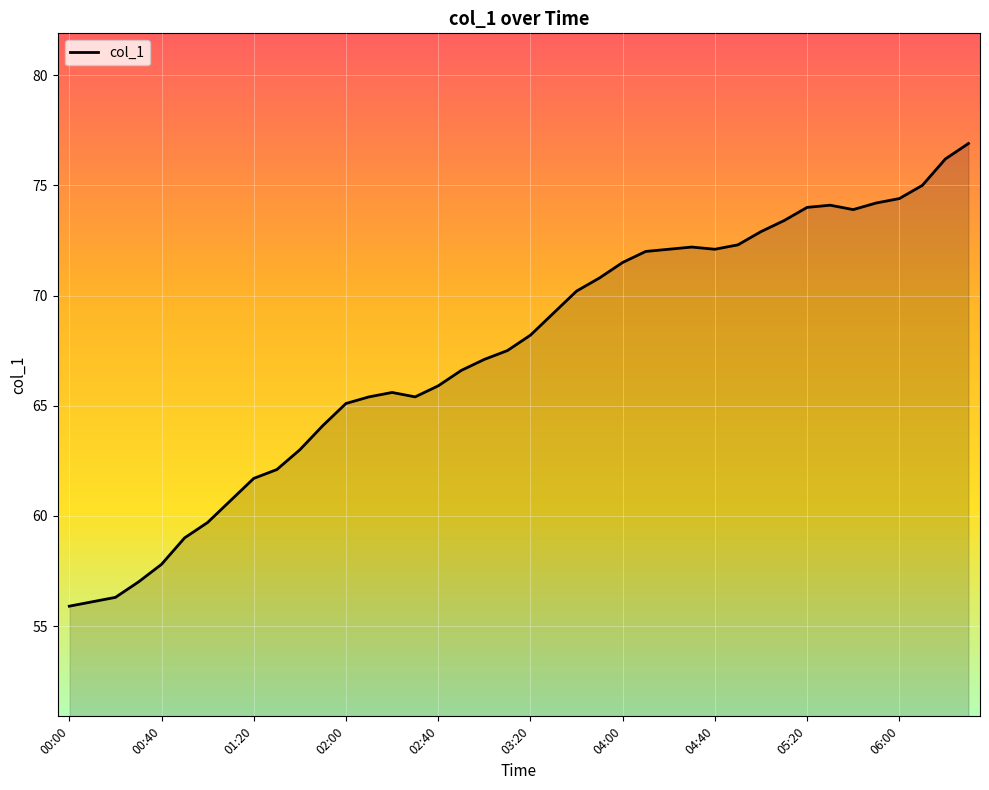

Is it true that the value at 33 is 100.1?

False